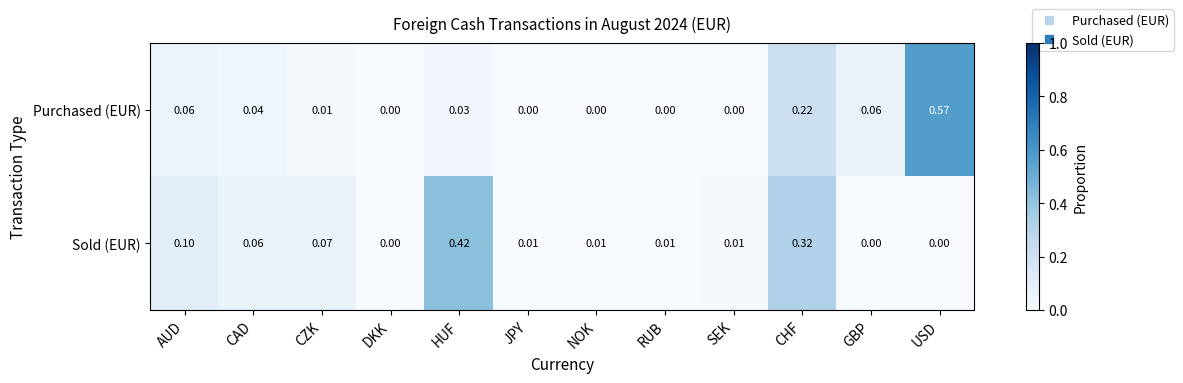

Which series has the widest spread of values?

Purchased (EUR)